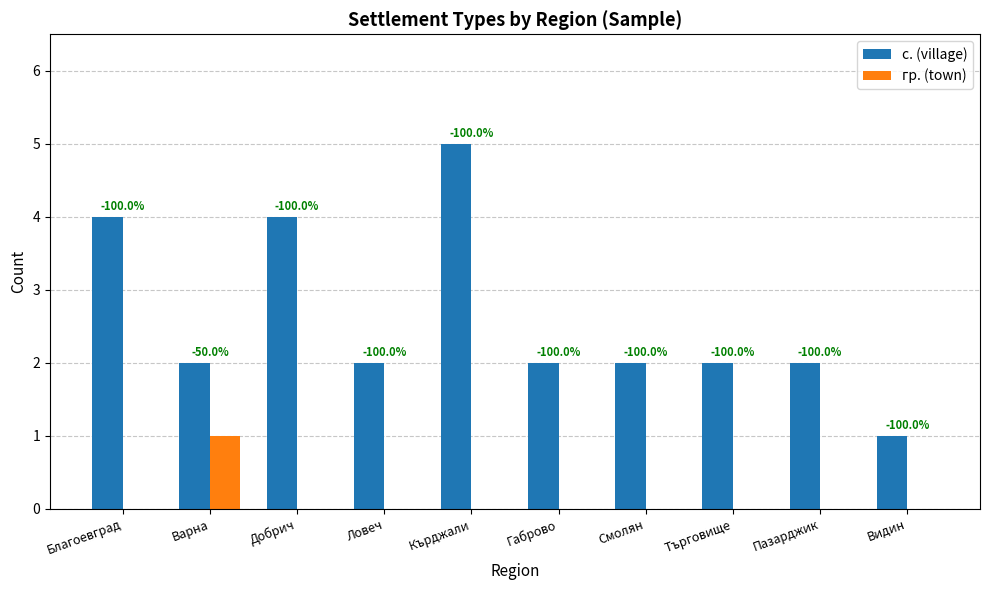

What are all the series names shown in the legend?

с. (village), гр. (town)